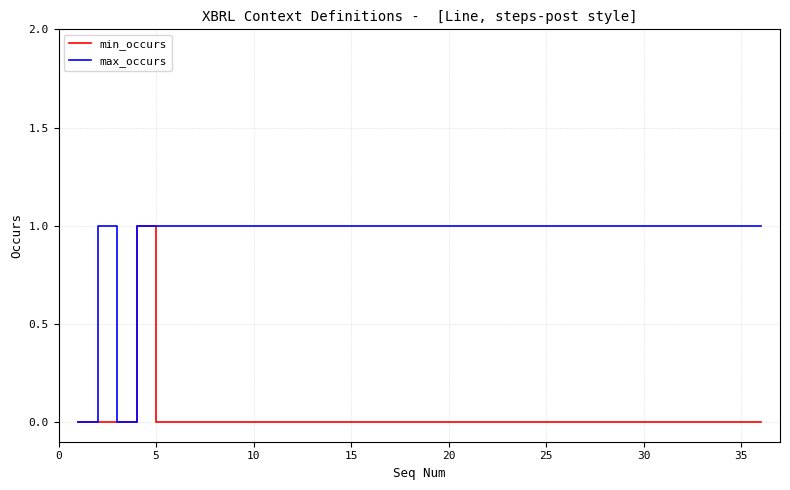

What is the difference between the maximum and minimum values in the max_occurs series?

1